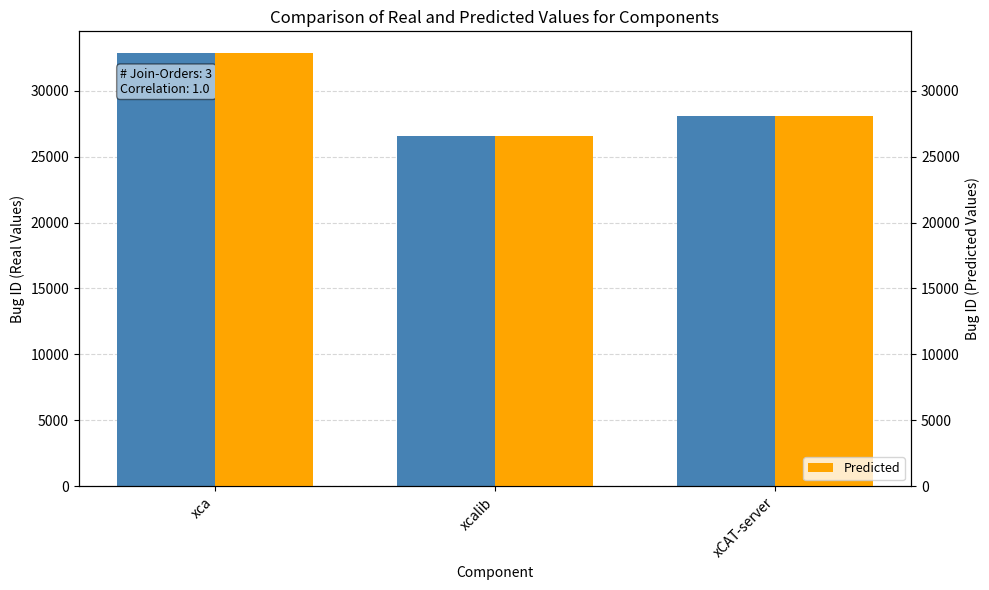

Reading right to left, list all the values displayed in this chart.

Bug ID: xCAT-server=28100	xcalib=26536	xca=32856
Predicted: xCAT-server=28100	xcalib=26536	xca=32856